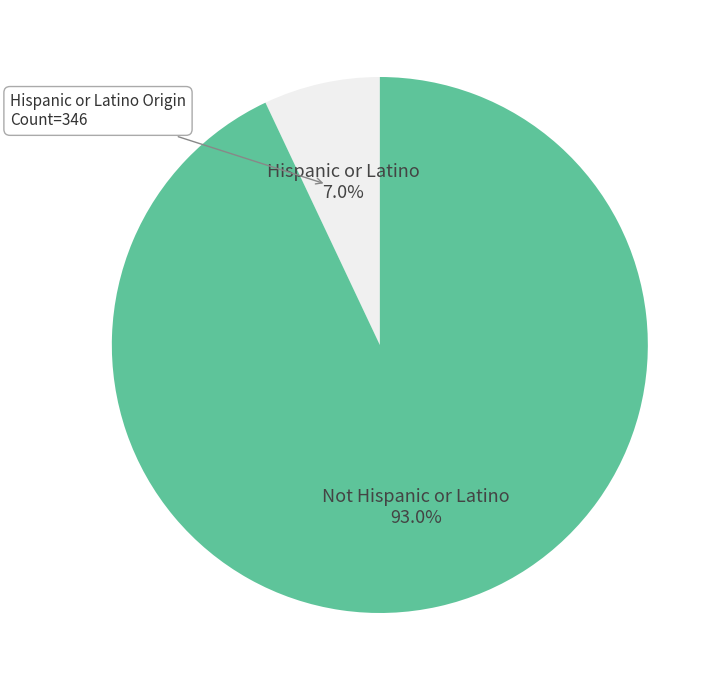

To the nearest percent, what is the difference between the largest and smallest slice percentages?

86%